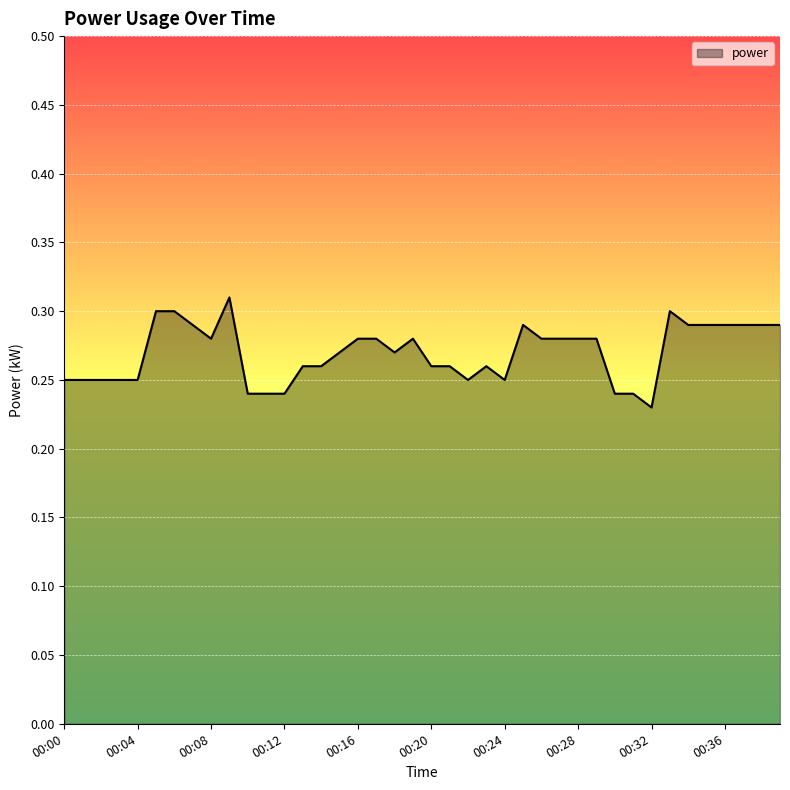

What is the difference between the second highest and minimum values?

0.1